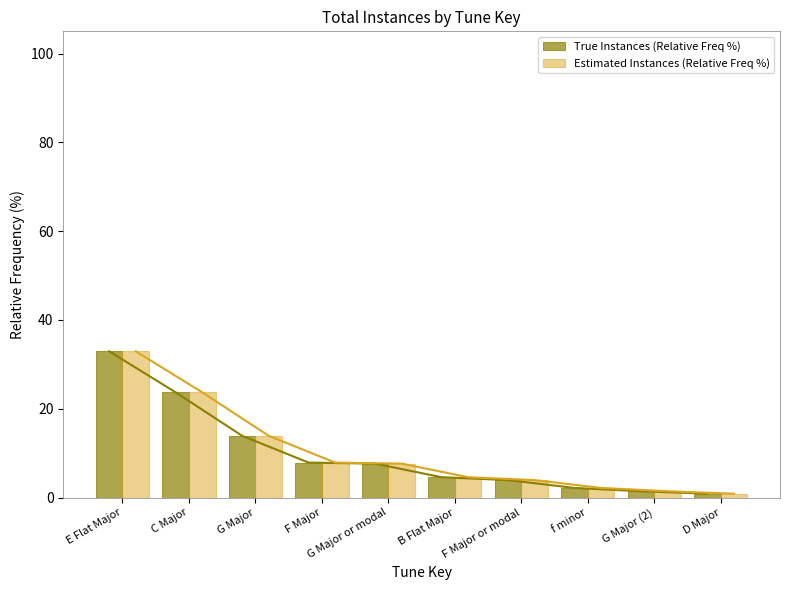

Between C Major and F Major, which series saw the biggest shift?

True Instances (Relative Freq %)